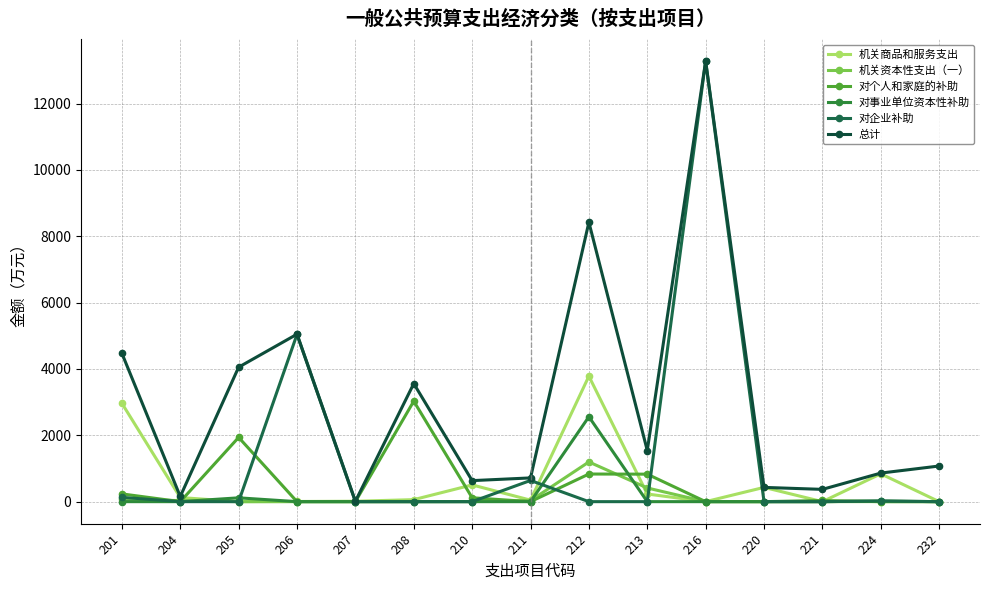

At which label does 机关商品和服务支出 first exceed 60?

201